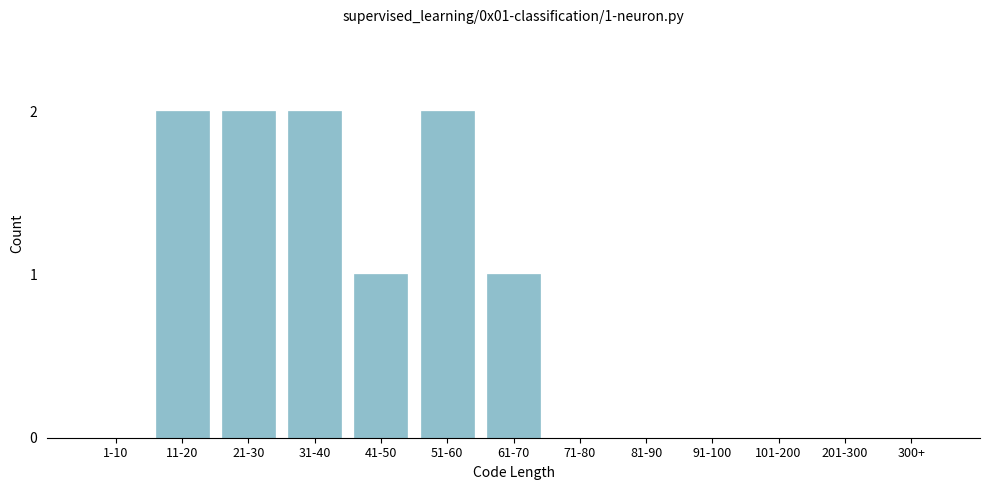

Reading left to right, list all the values displayed in this chart.

1-10=0	11-20=2	21-30=2	31-40=2	41-50=1	51-60=2	61-70=1	71-80=0	81-90=0	91-100=0	101-200=0	201-300=0	300+=0